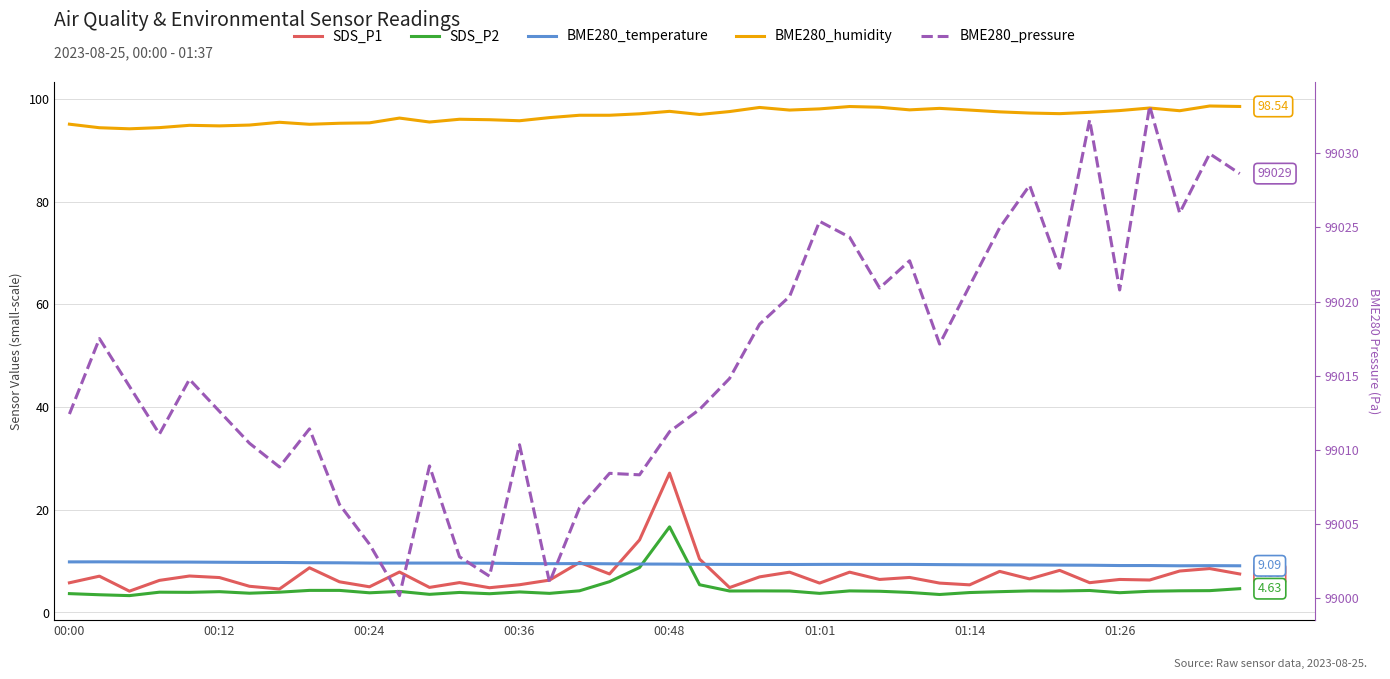

The value of BME280_temperature at 01:14 is 9.3. True or false?

True